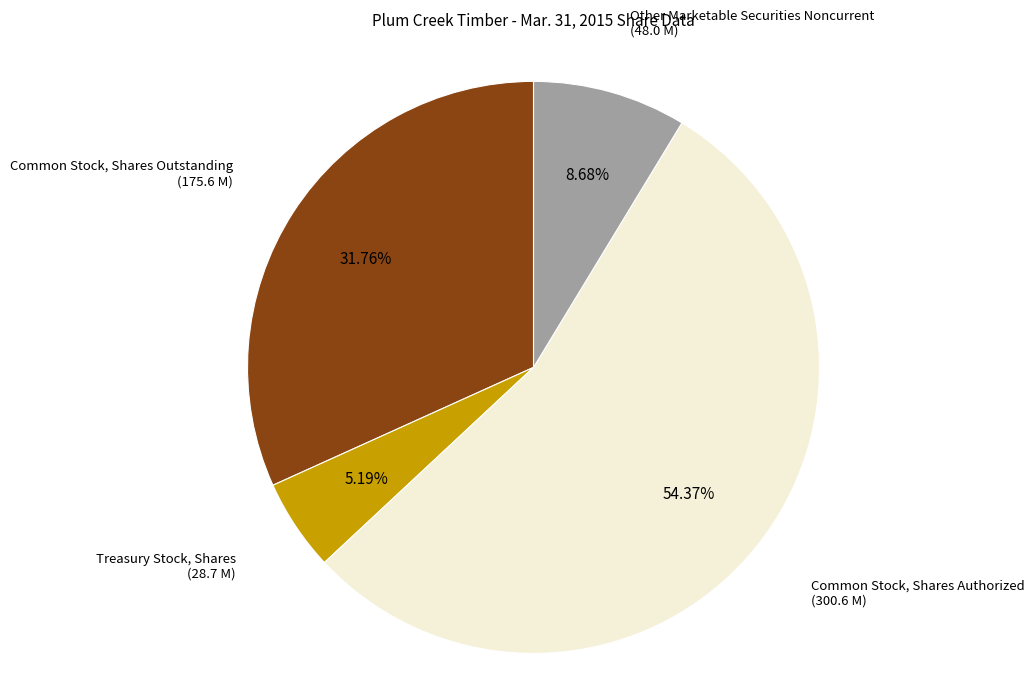

To the nearest percent, what is the average slice percentage?

25%